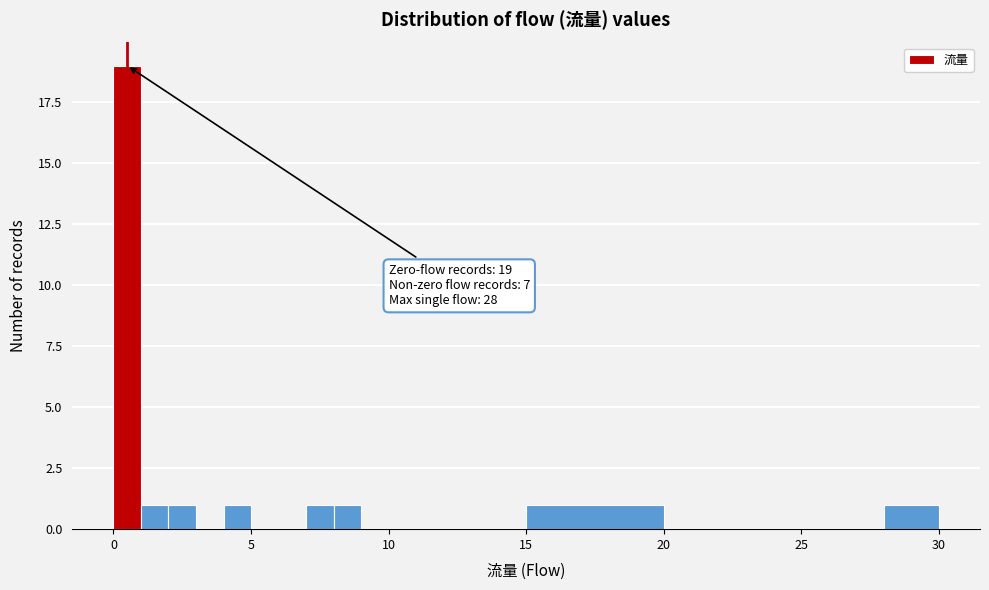

Around what value on the x-axis is the tallest bar? Give the approximate position of its centre, as read against the axis.

0.5